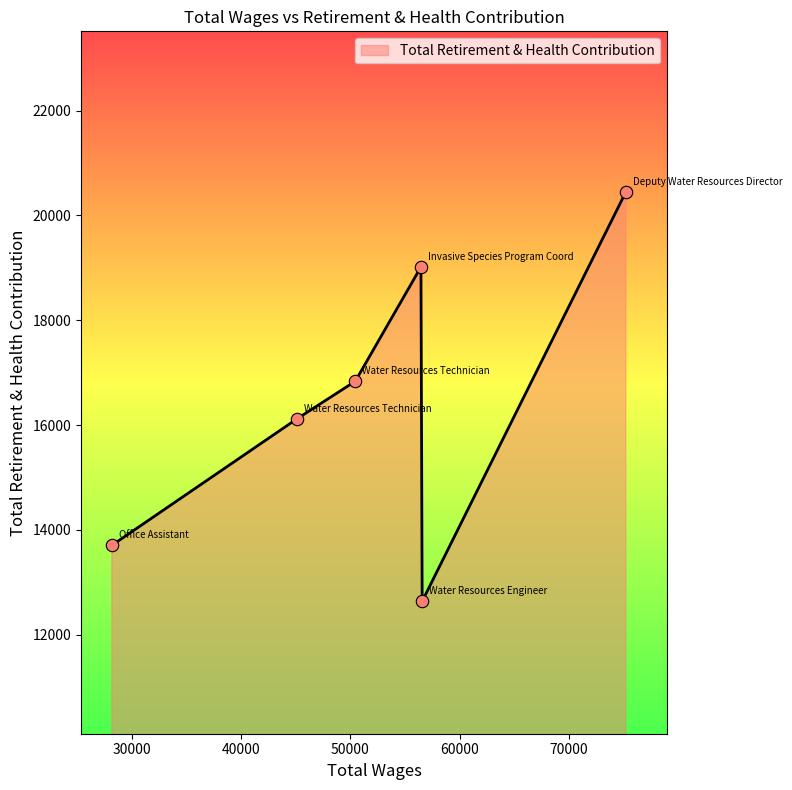

What is the sum of all values?

98753